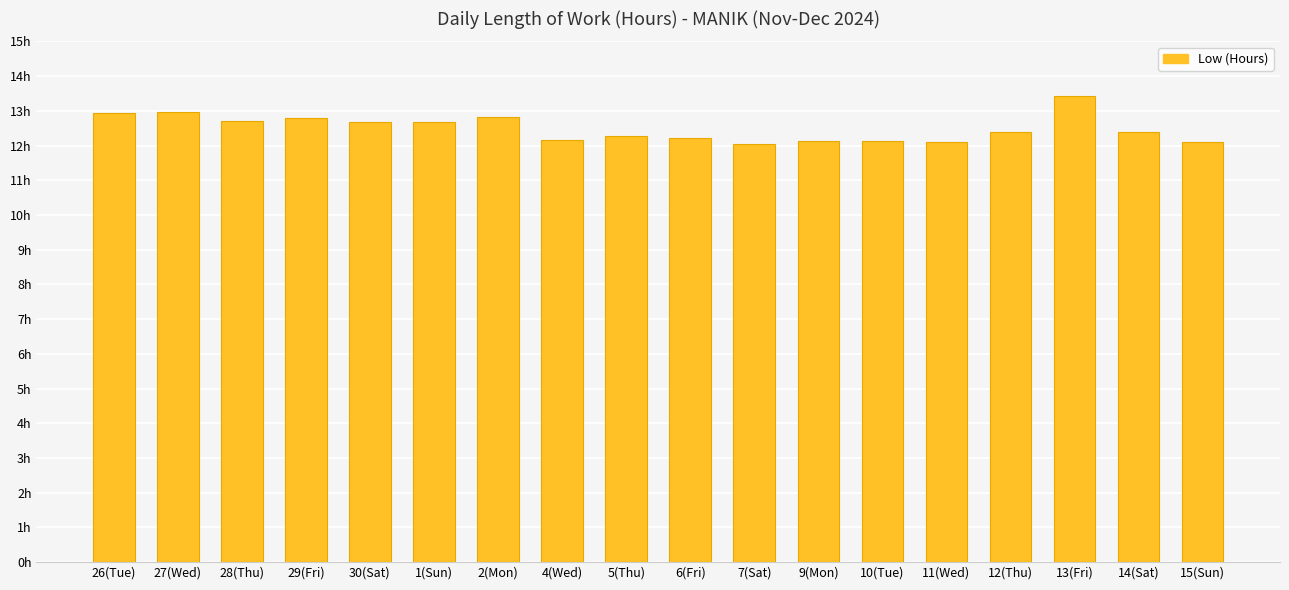

Are the bars horizontal?

No